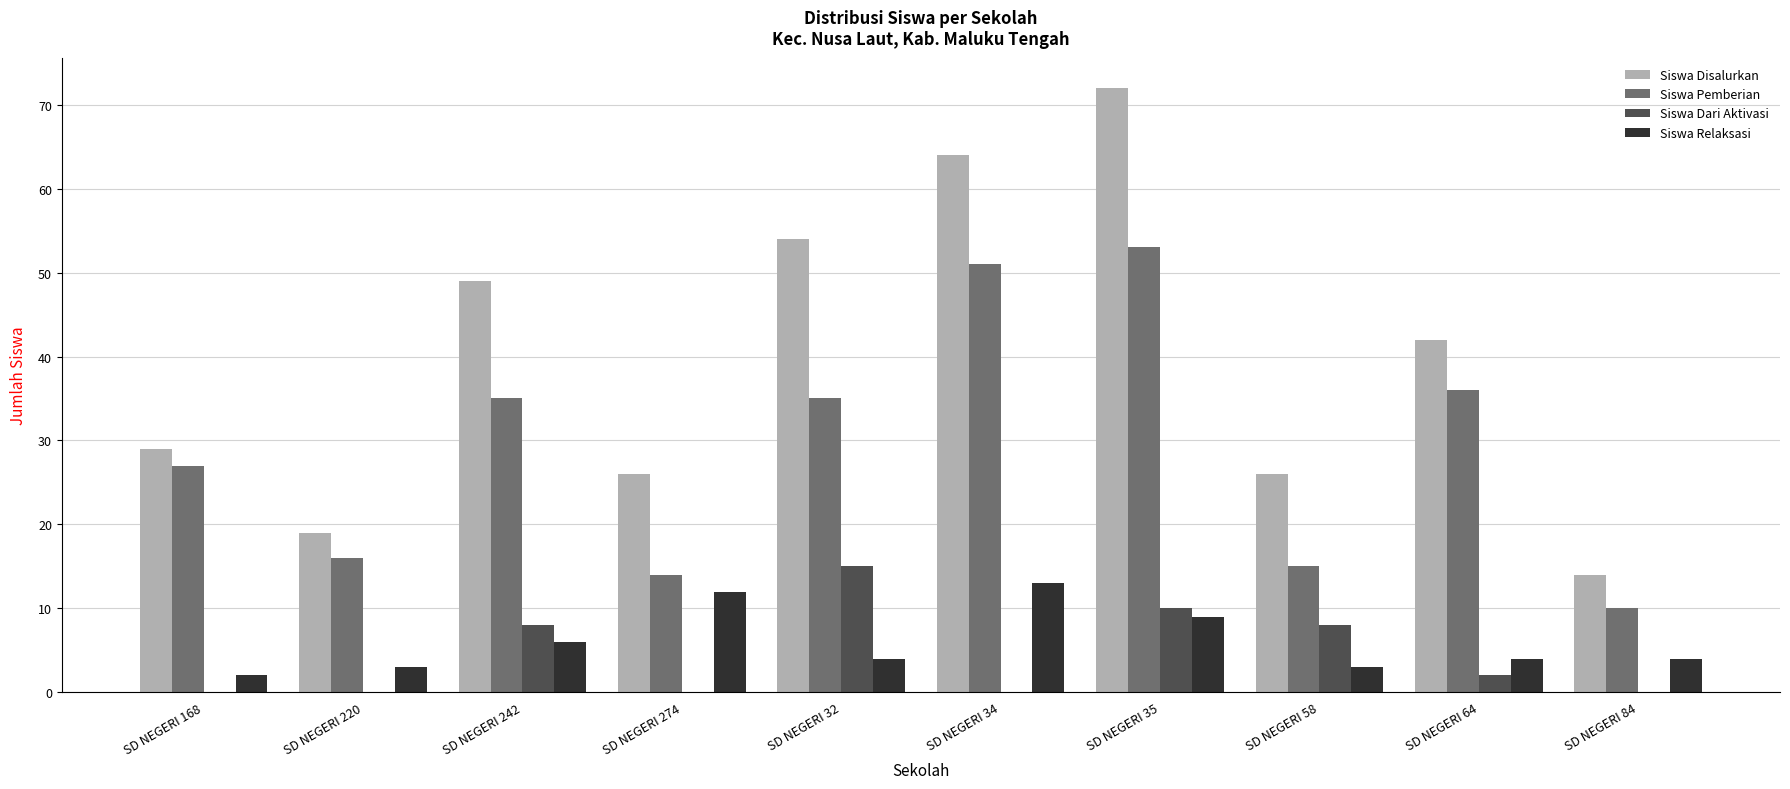

What is the total value across all series at SD NEGERI 274?

52